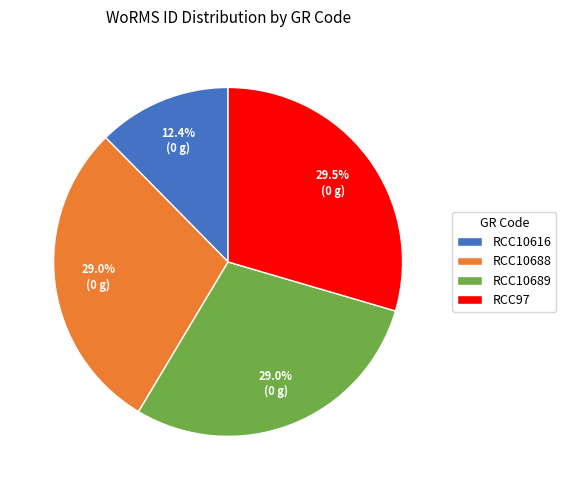

To the nearest percent, what is the average slice percentage?

25%